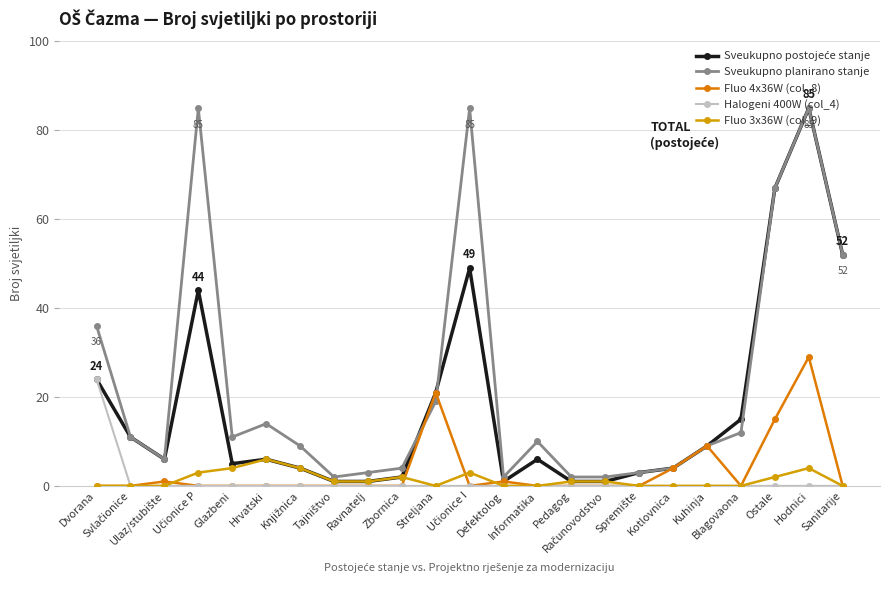

How many distinct data groups are displayed?

5